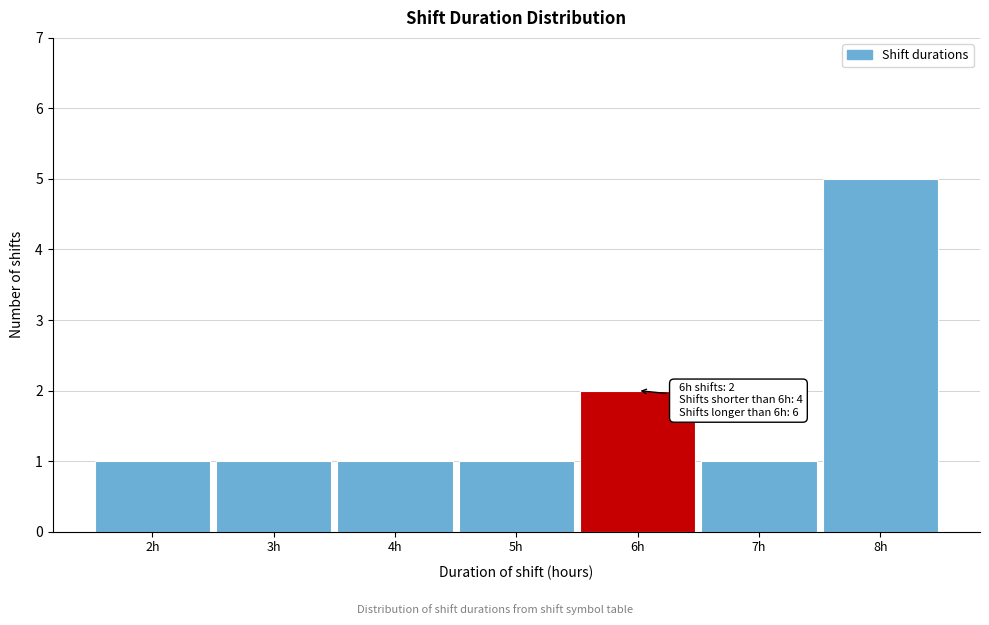

Reading right to left, extract all data points from this chart.

5	1	2	1	1	1	1